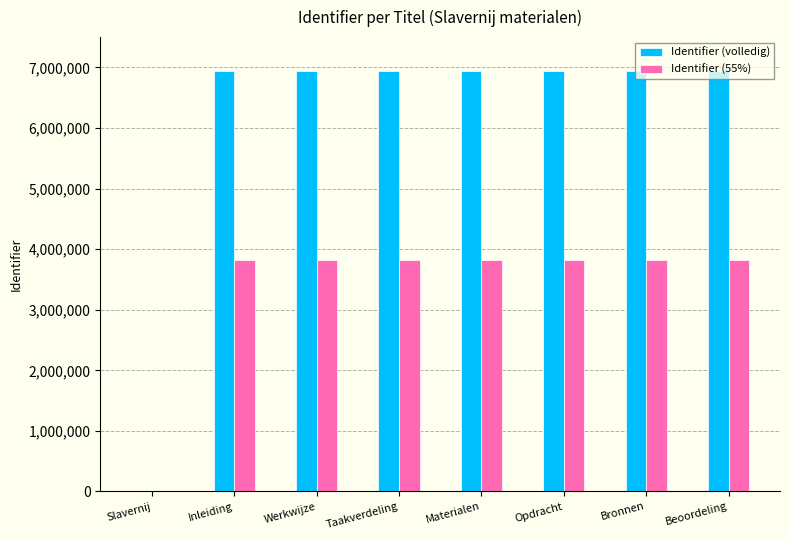

The Identifier (55%) series shows 1585534.2 at Slavernij. True or false?

False